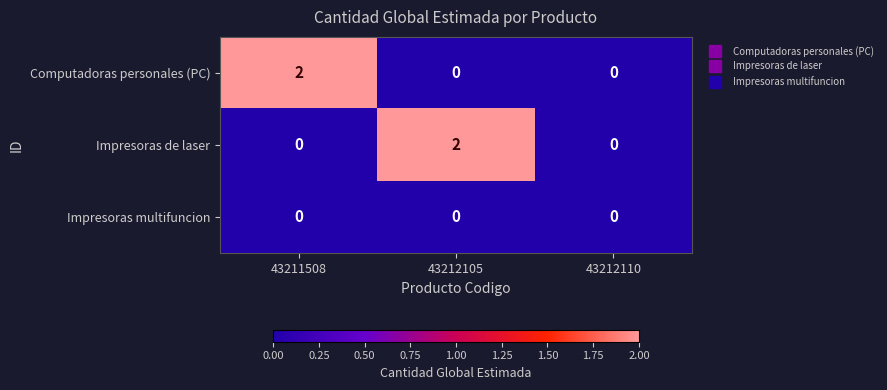

The Impresoras multifuncion series shows 0 at 43212105. True or false?

True